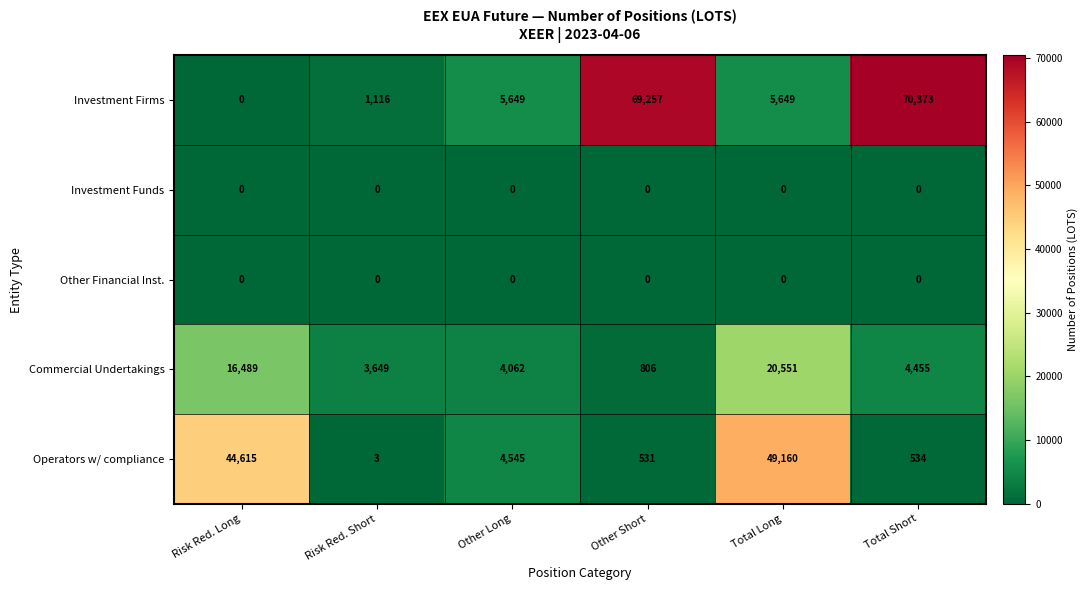

Which series changed the most between Risk Red. Short and Total Long?

Operators w/ compliance